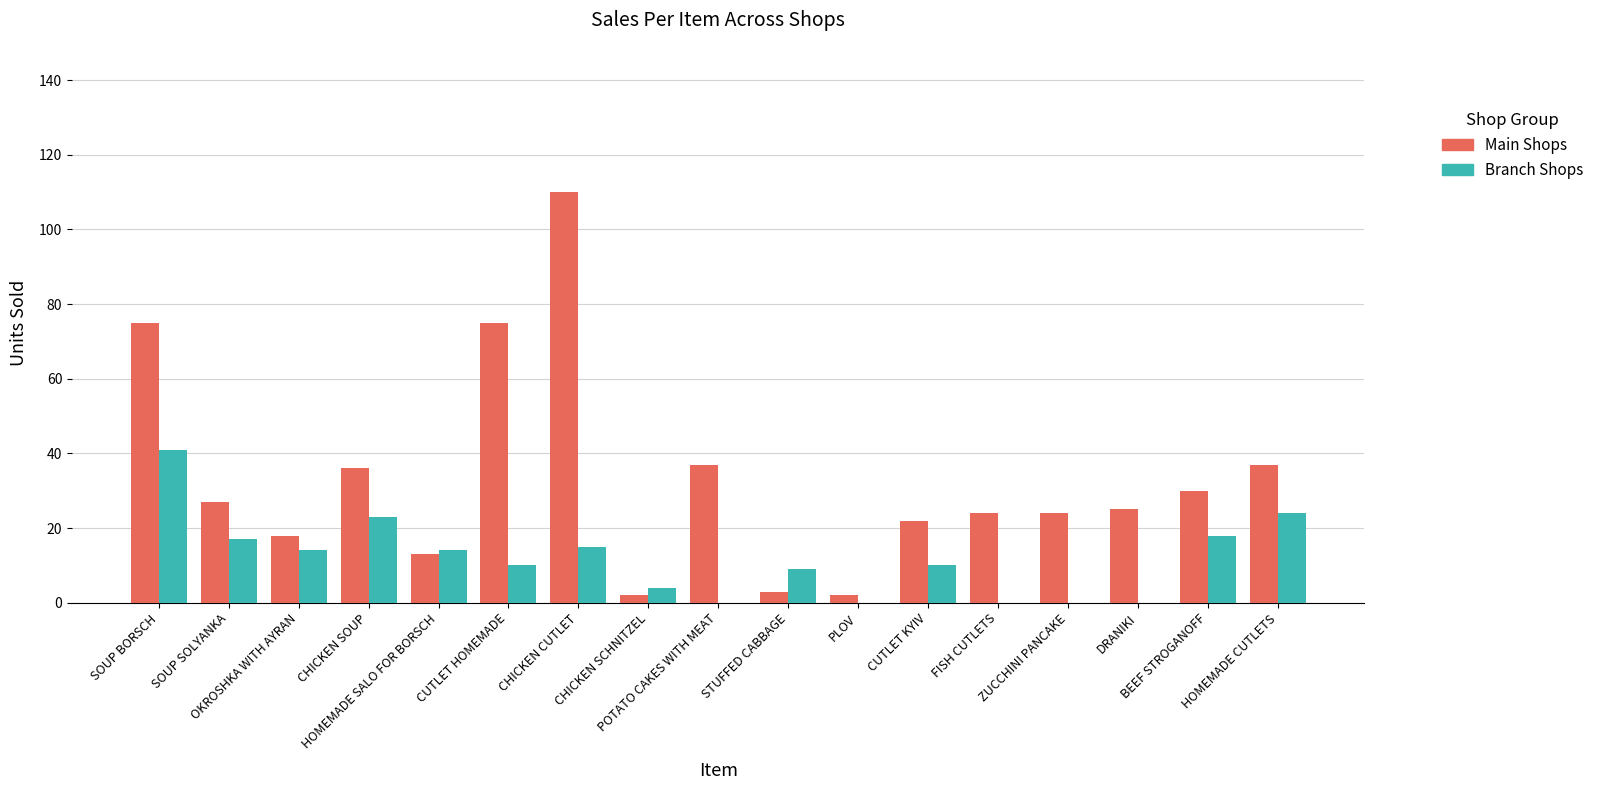

What is the maximum value shown in the chart?

110